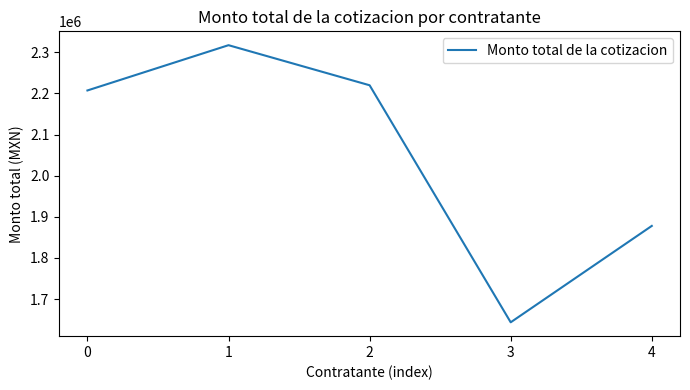

Rank the categories by value from highest to lowest.

1, 2, 0, 4, 3